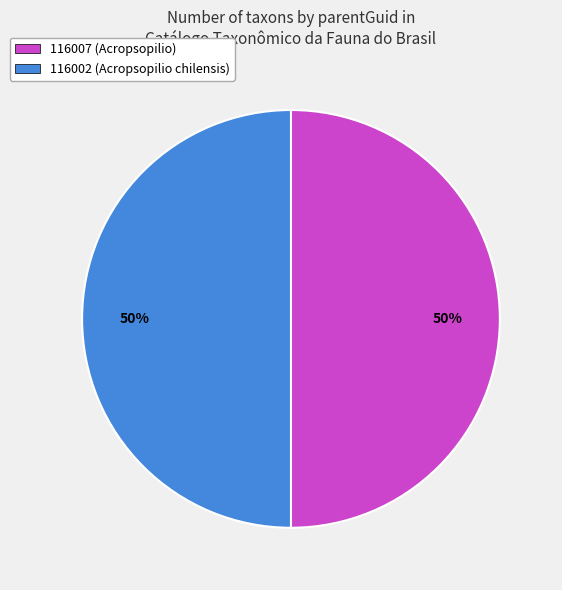

The 116007 (Acropsopilio) slice represents 65% of the pie. True or false?

False